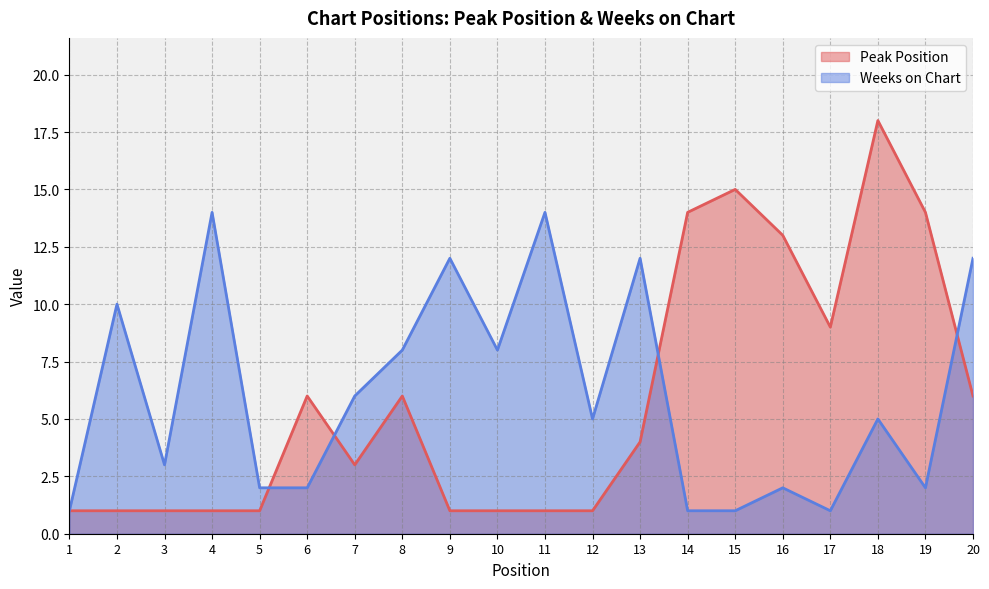

True or false: Weeks on Chart and Peak Position cross at least once.

True